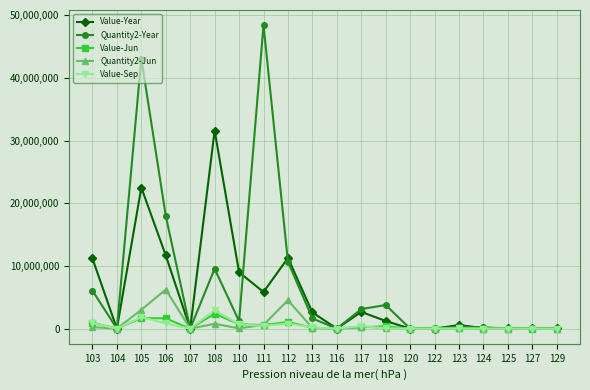

What are all the series names shown in the legend?

Value-Year, Quantity2-Year, Value-Jun, Quantity2-Jun, Value-Sep